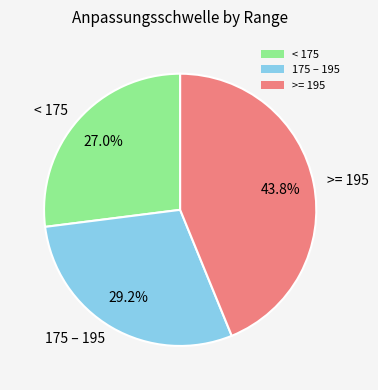

Between 175 – 195 and >= 195, which is larger?

>= 195